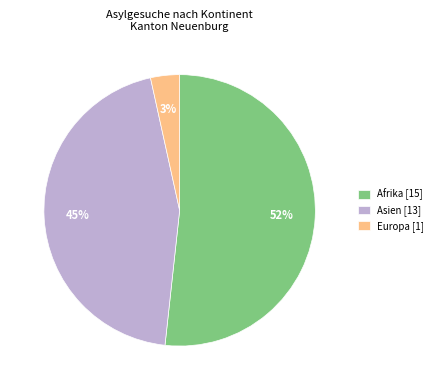

How many segments does this pie chart have?

3